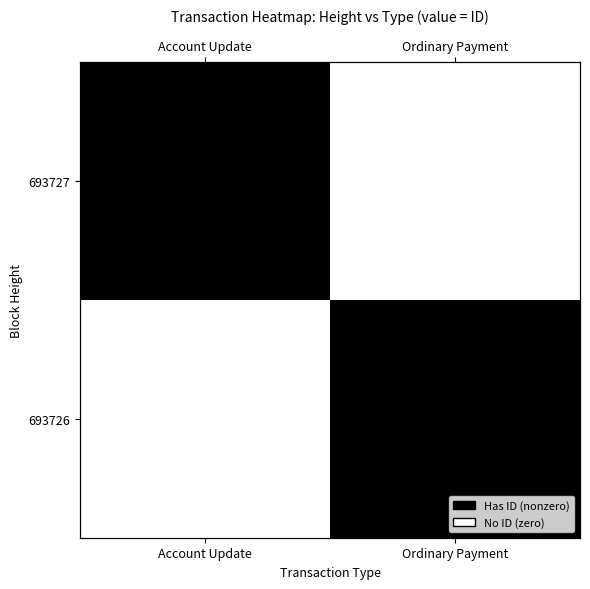

At which category does the chart reach its peak across all series?

Account Update